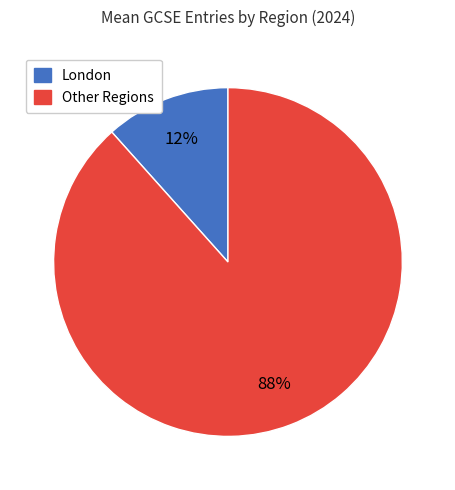

Which category has the smallest portion of the pie?

London